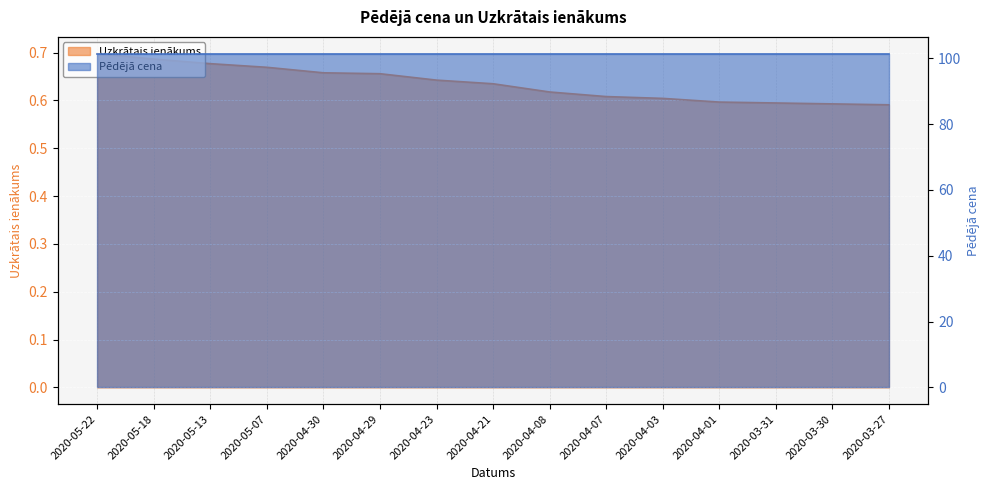

What is the sum of the values at 2020-04-07 and 2020-05-18?

1.3